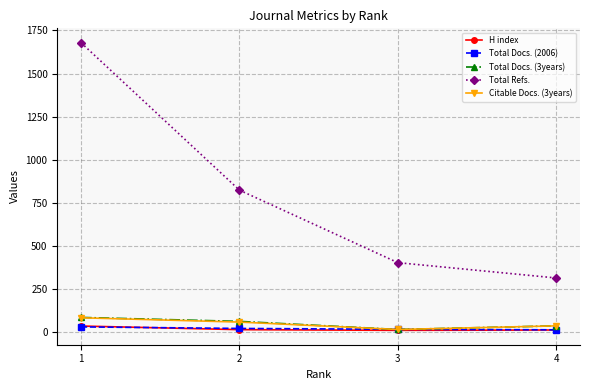

What is the total value across all series at 1?

1908